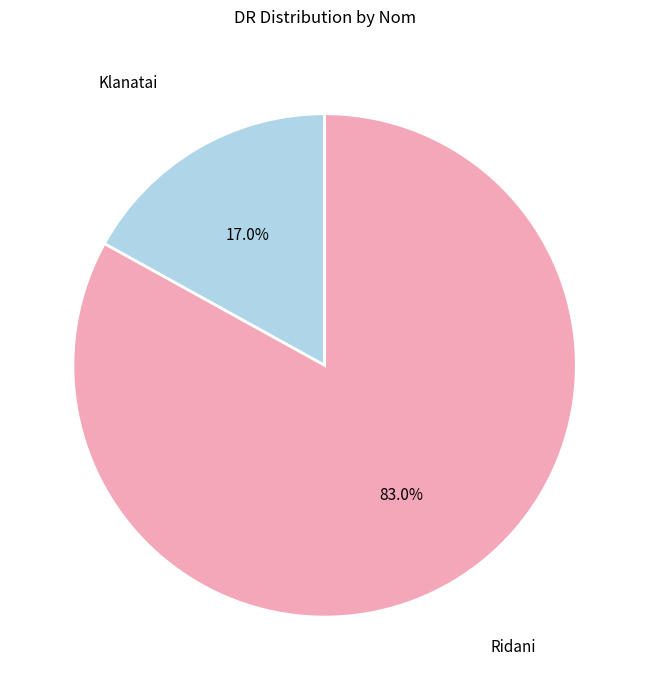

Is there a majority slice in this chart?

Yes